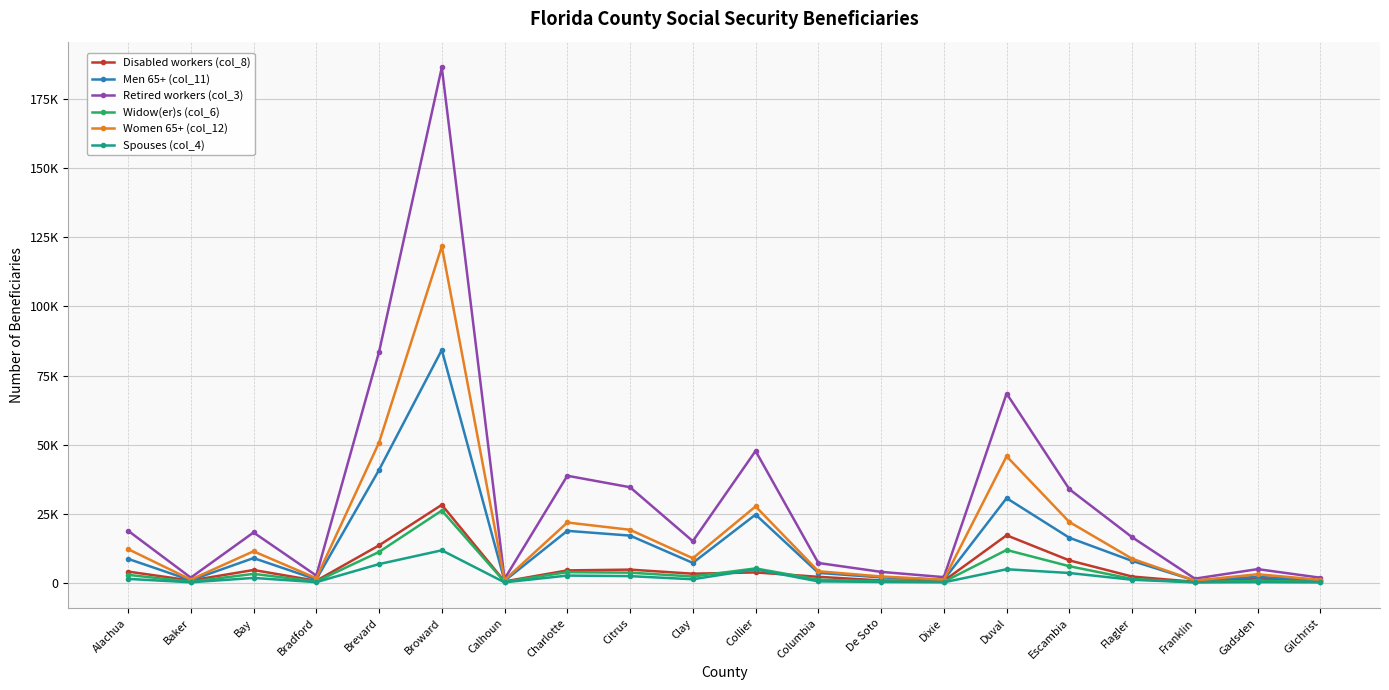

Which label corresponds to the largest value in the chart?

Broward